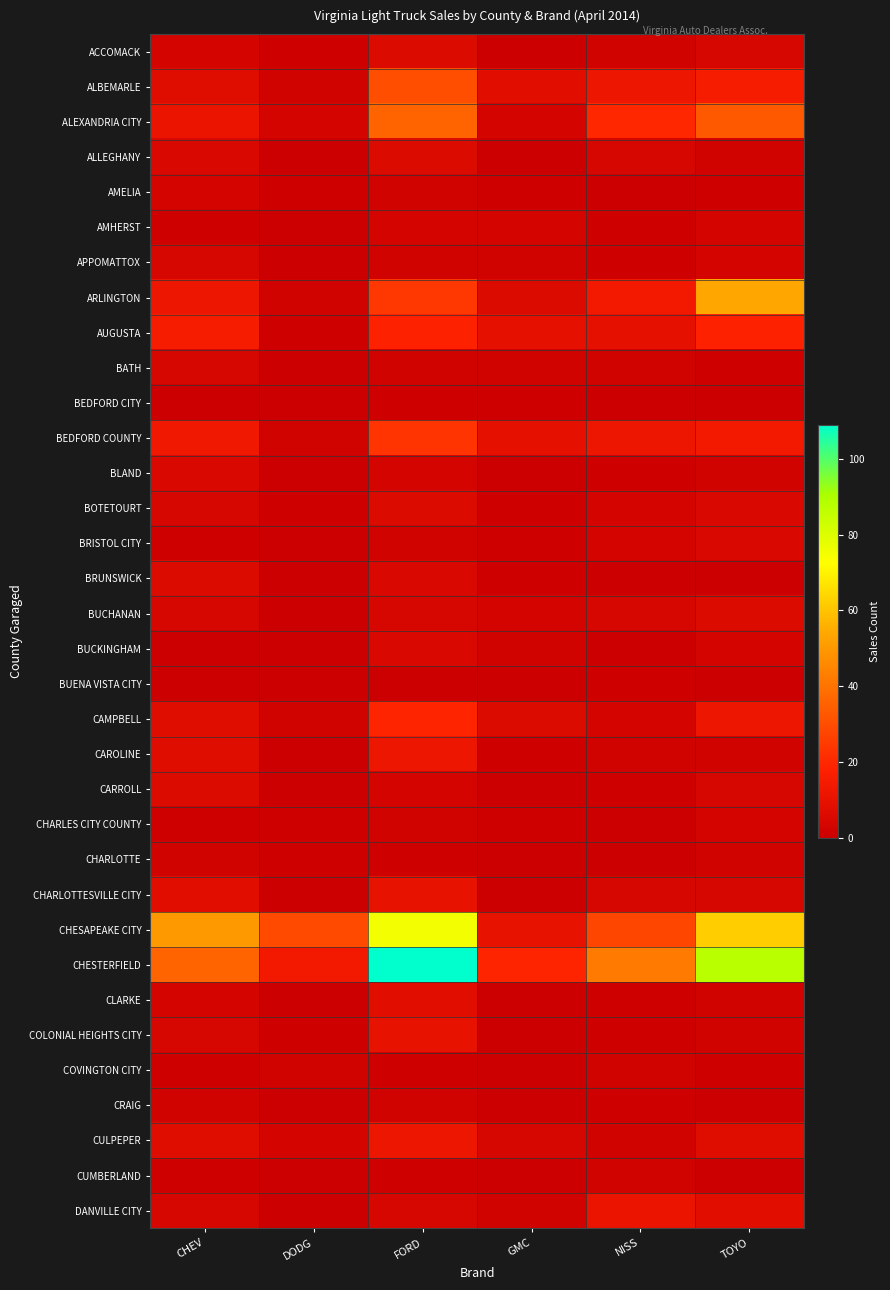

At which category is the sum across all series the highest?

FORD